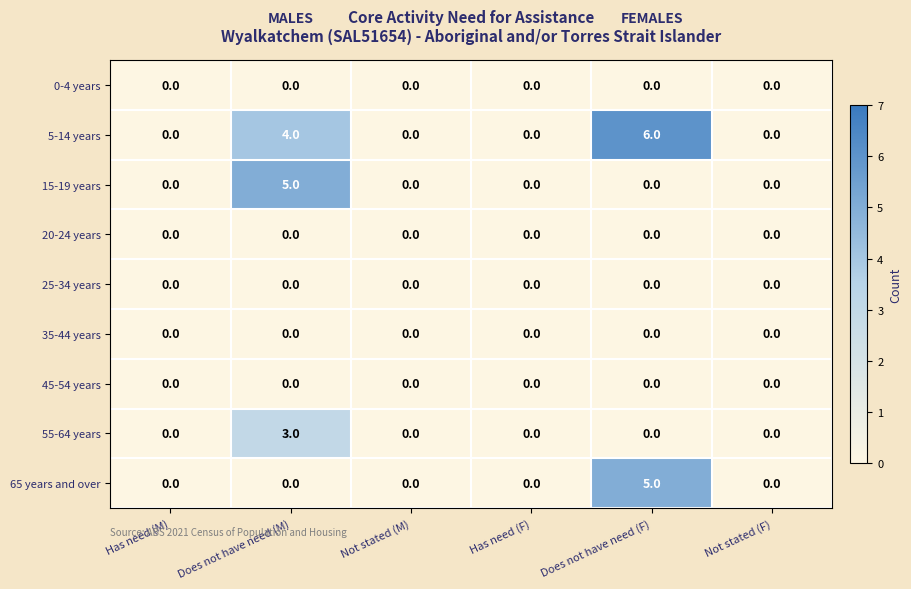

Which series has the largest total across all categories?

5-14 years